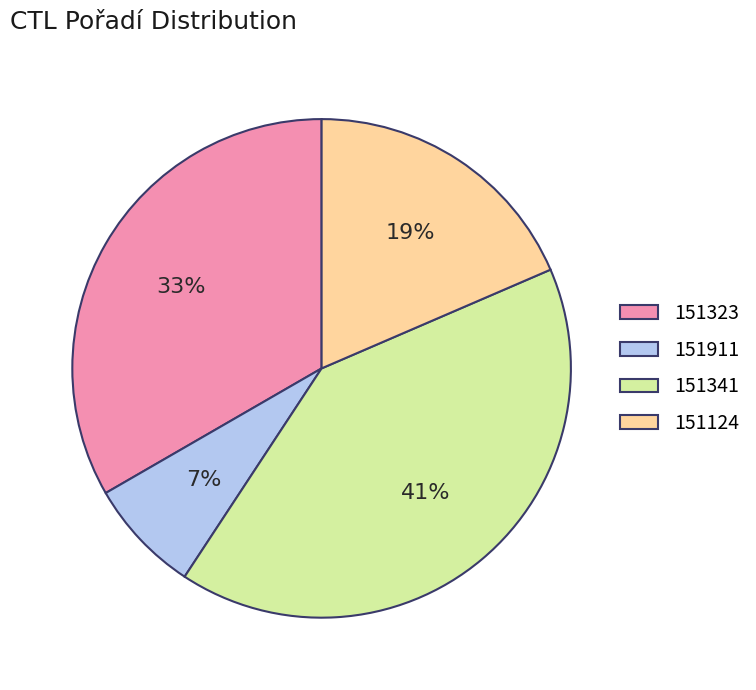

To the nearest percent, what portion does 151124 represent?

19%